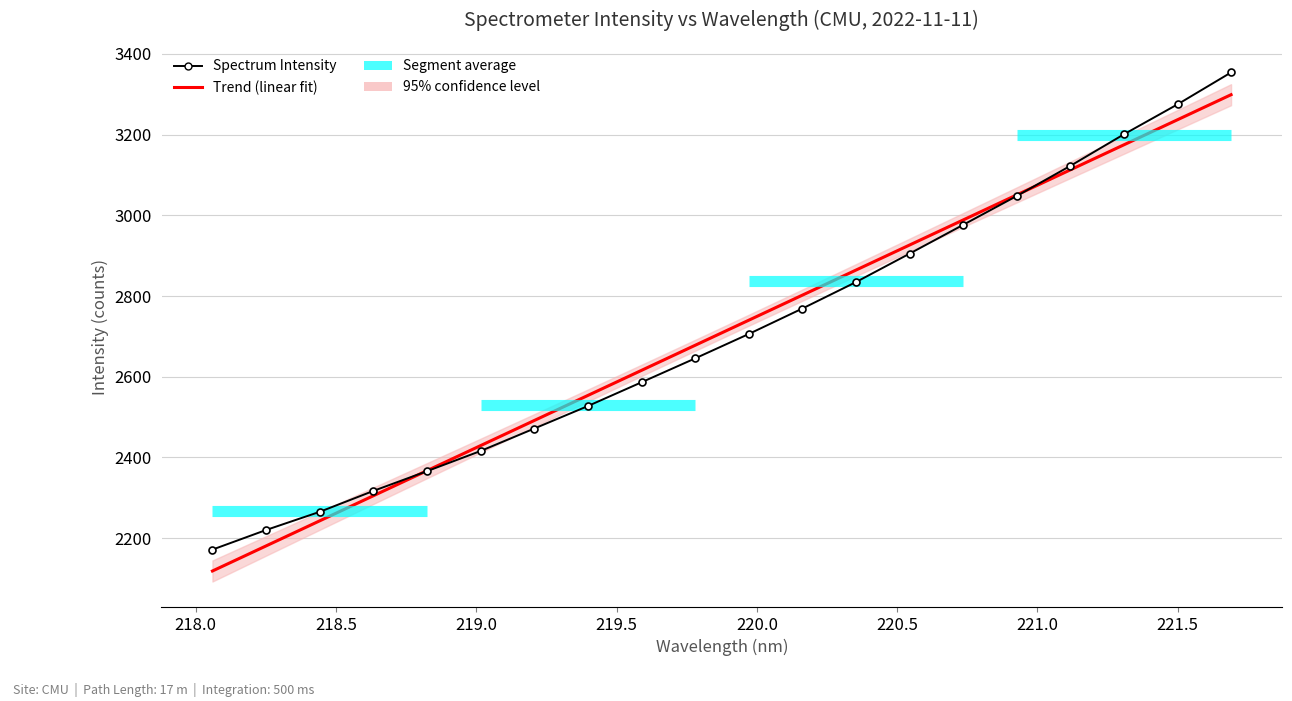

What is the difference between the second highest and minimum values in the Trend (linear fit) series?

1117.9